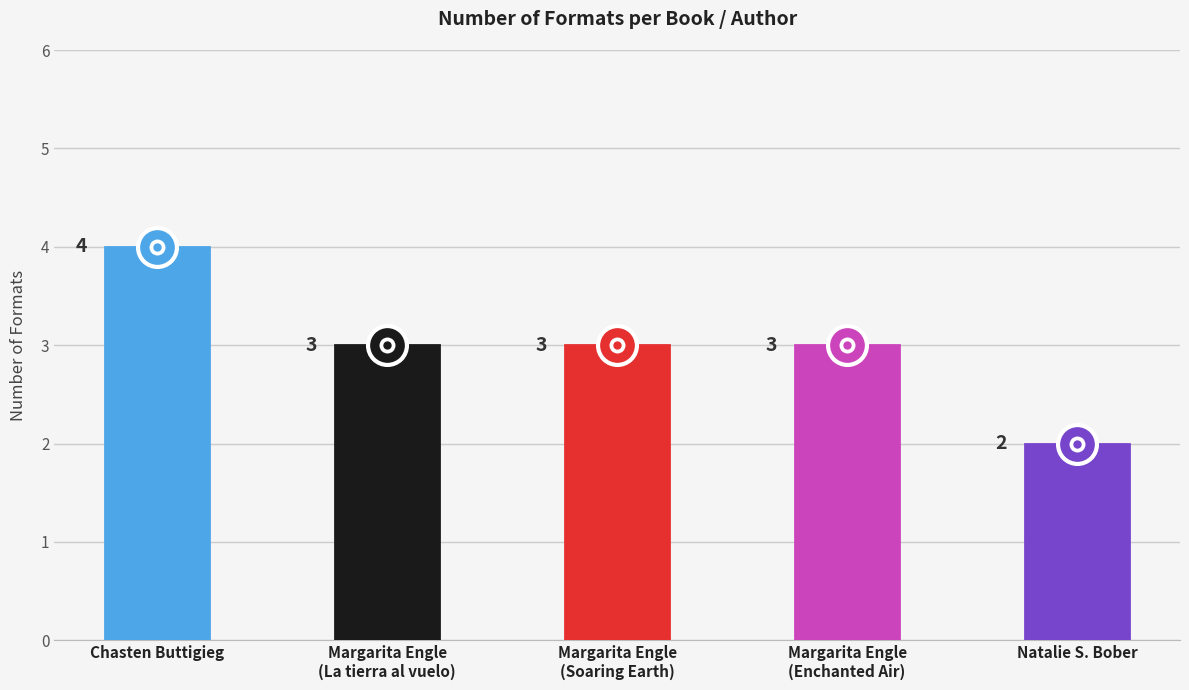

What is the value of the 5th bar from the left?

2